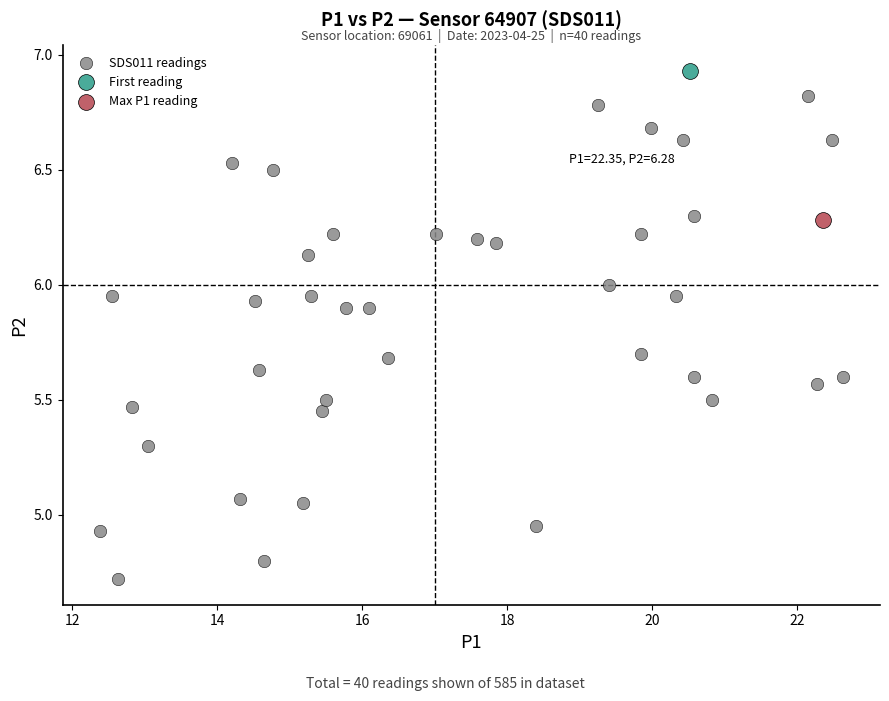

What are all the series names shown in the legend?

SDS011 readings, First reading, Max P1 reading